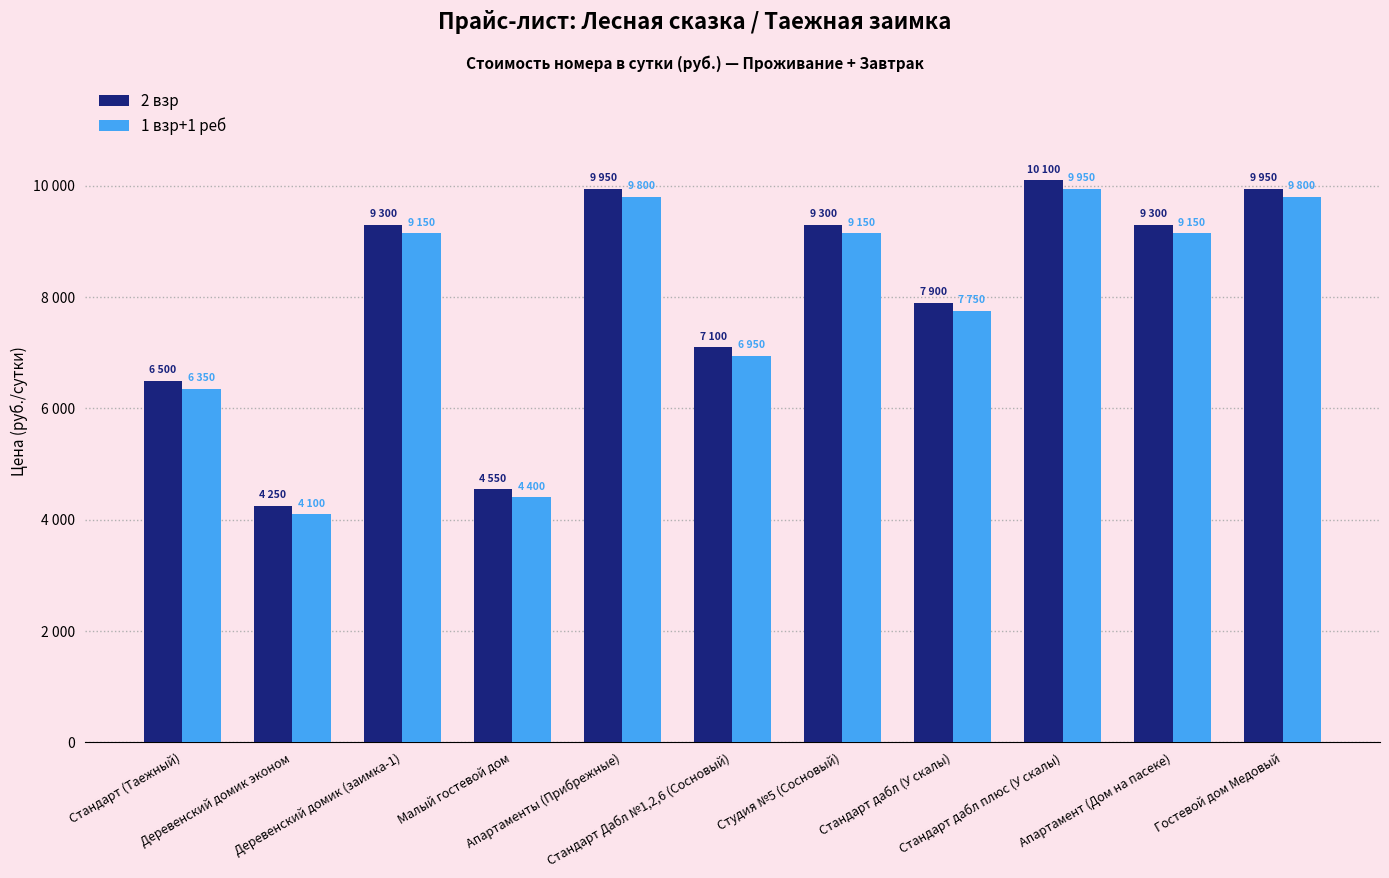

What is the label of the 5th bar from the right?

Студия №5 (Сосновый)